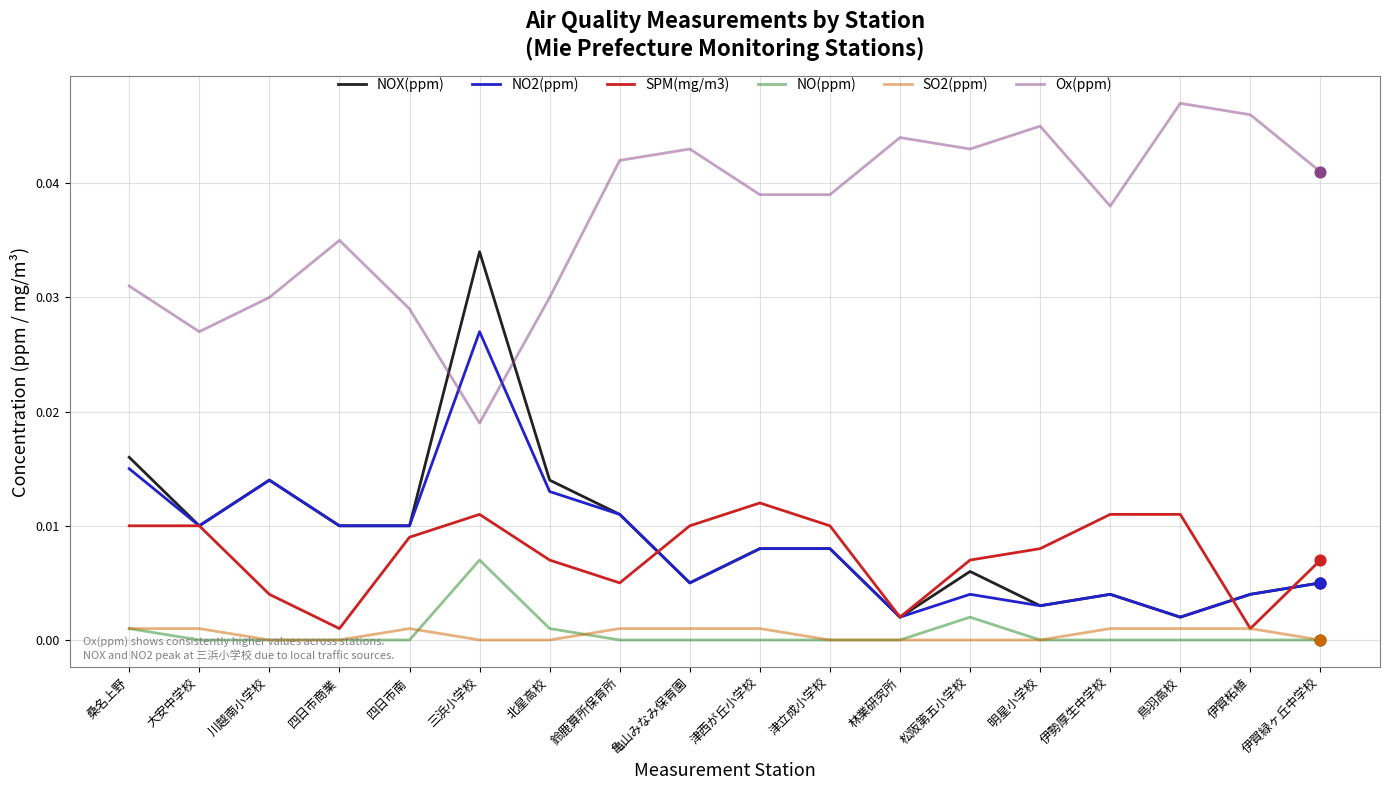

At how many categories does at least one series exceed 0?

18